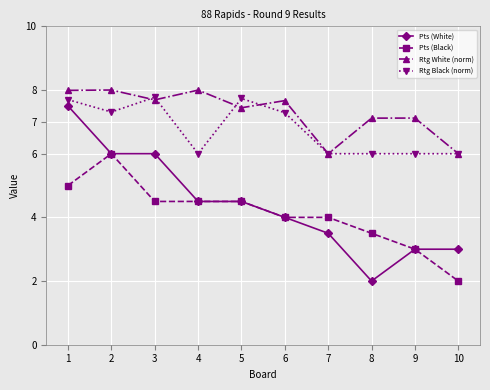

What is the value of the Pts (Black) point at the 8th from the left?

3.5